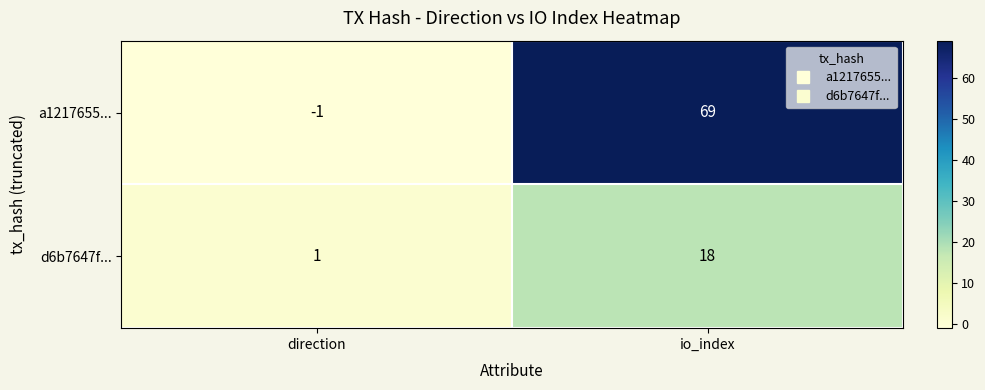

What is the average value of the a1217655... series?

34